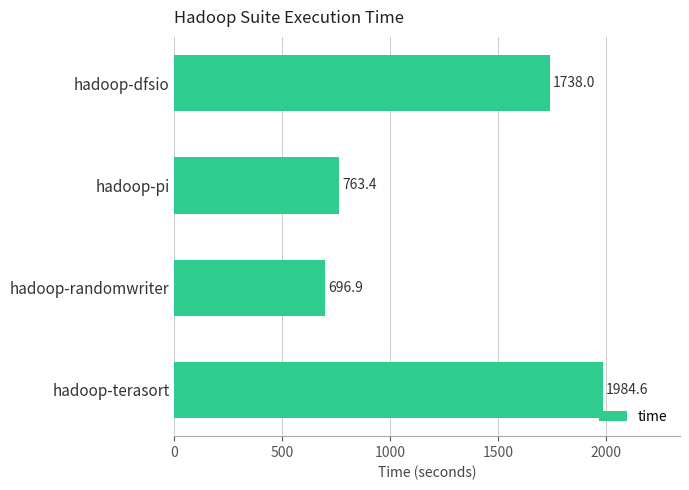

Rank the categories by value from lowest to highest.

hadoop-randomwriter, hadoop-pi, hadoop-dfsio, hadoop-terasort